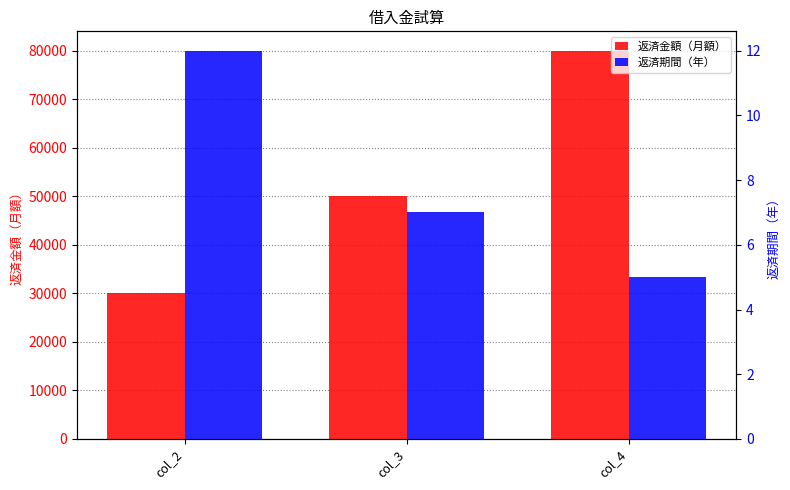

How many series are shown in this chart?

2